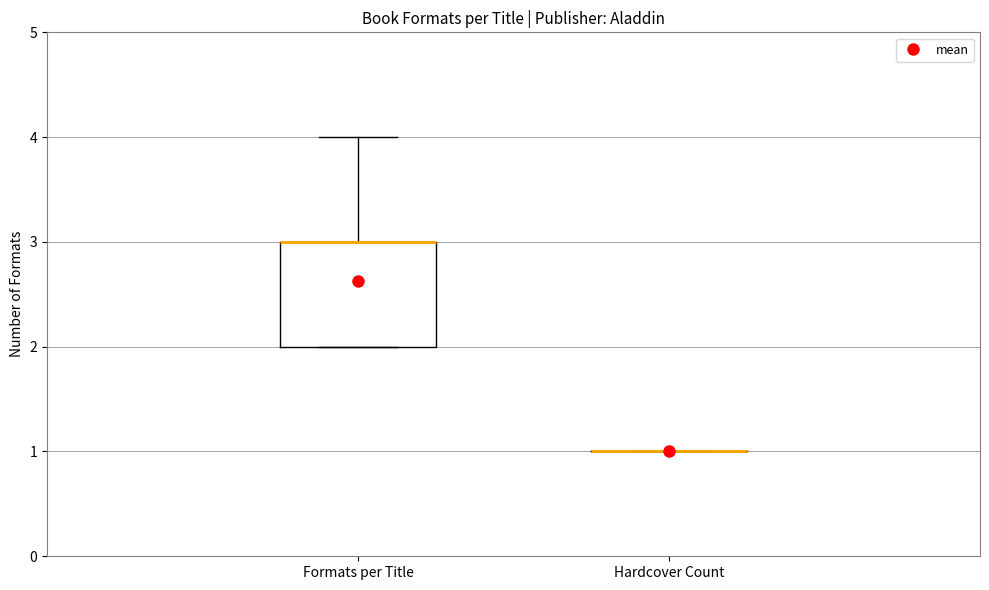

Reading left to right, read every box against the y-axis: the position of its median line, the range the box covers, and the ends of its whiskers. The values are not printed on the chart, so give them approximately, as read against the axis.

Formats per Title: median 3 (drawn on the box's upper edge), box 2 to 3, whiskers 2 to 4
Hardcover Count: box collapsed to a line at 1, whiskers 1 to 1